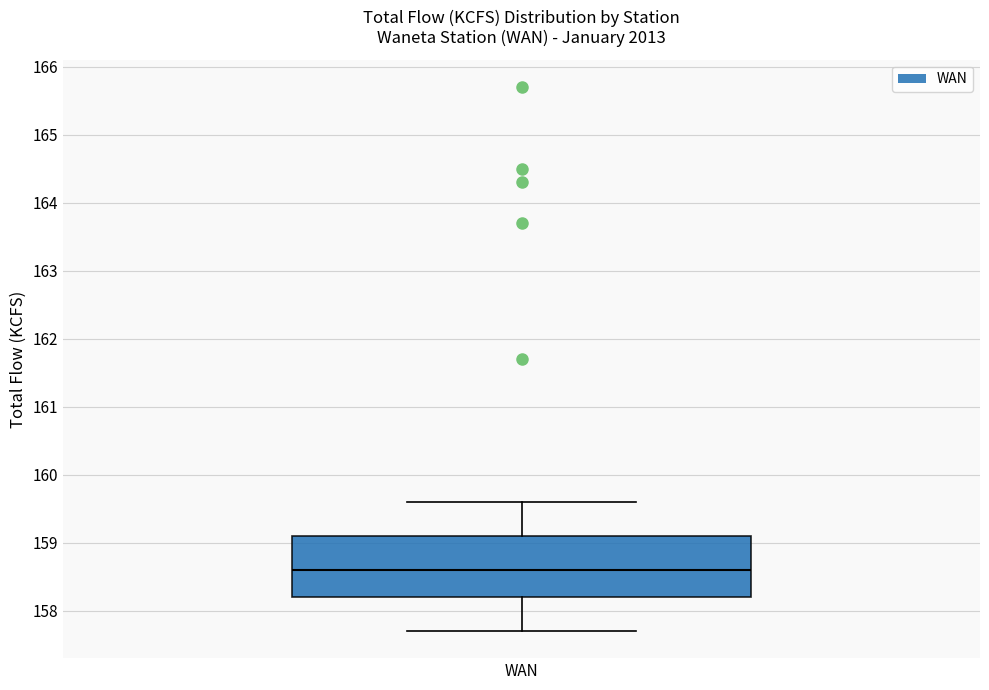

Where is the upper edge of the box for WAN on the y-axis? The values are not printed on the chart, so give them approximately, as read against the axis.

159.1